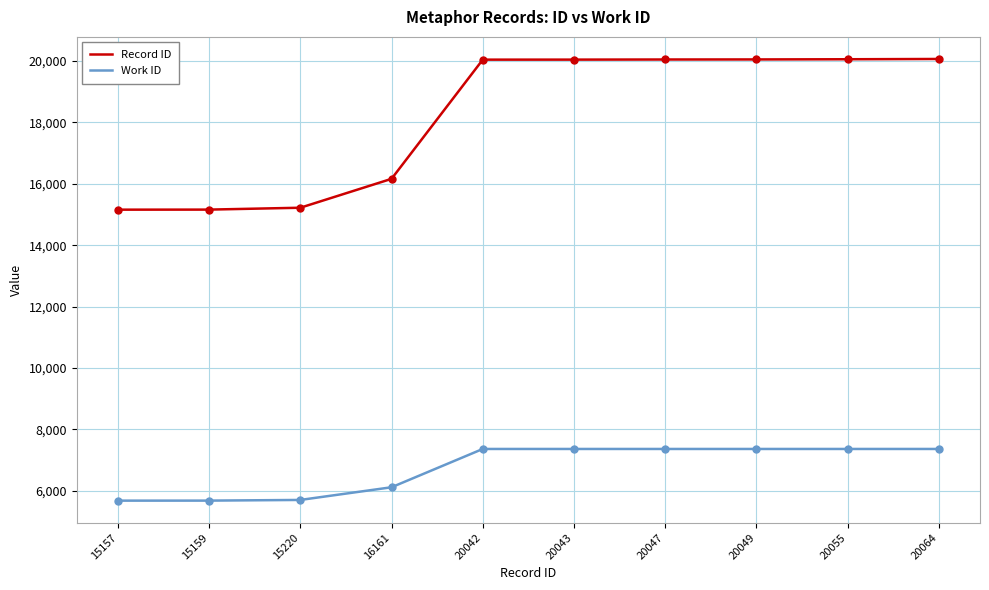

Which series has the largest total across all categories?

Record ID